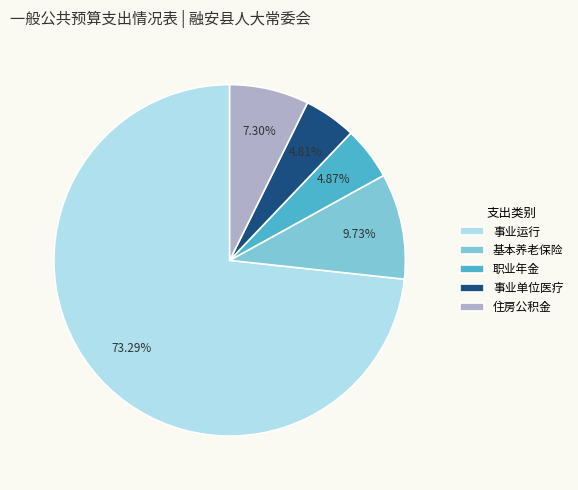

Between 住房公积金 and 事业运行, which is larger?

事业运行